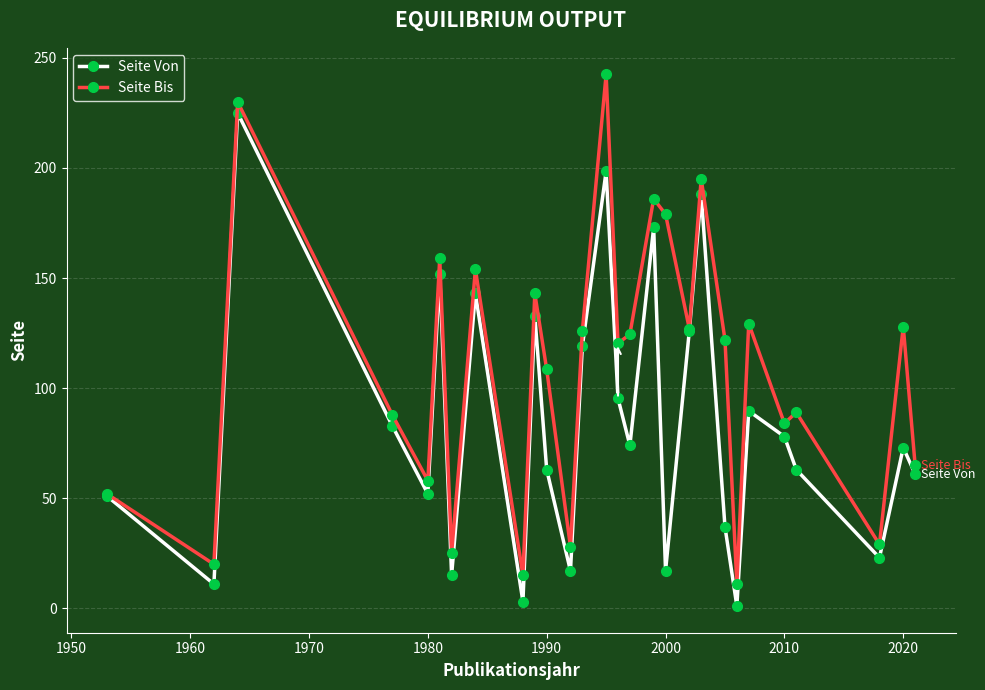

What is the highest value of the Seite Von series?

225.0